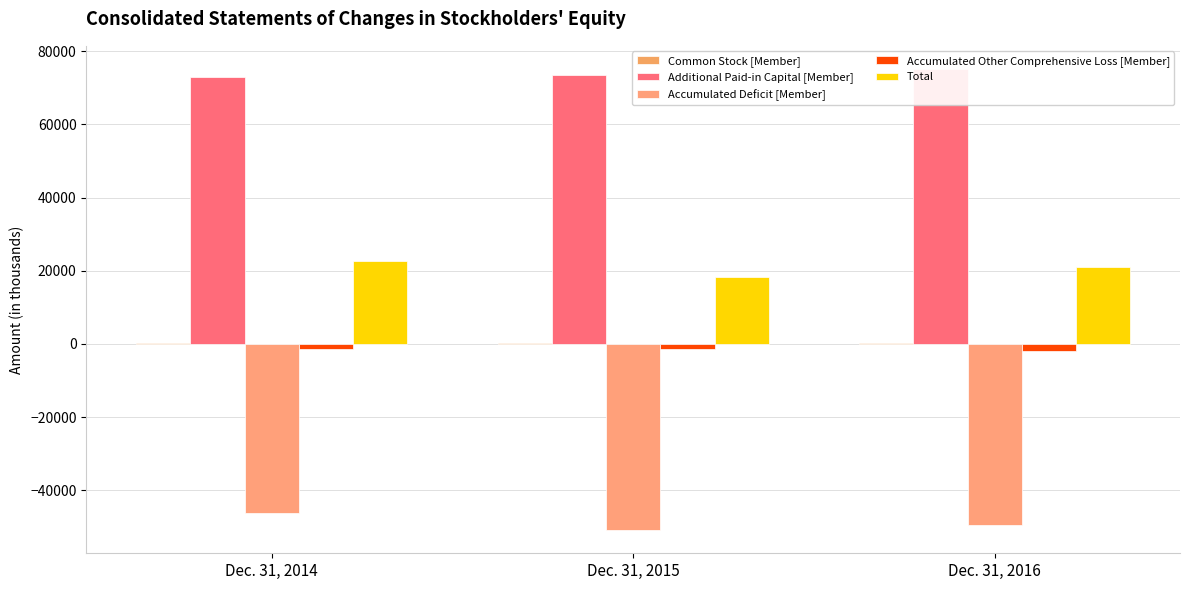

True or false: Total has a value of 30353 at Dec. 31, 2015.

False